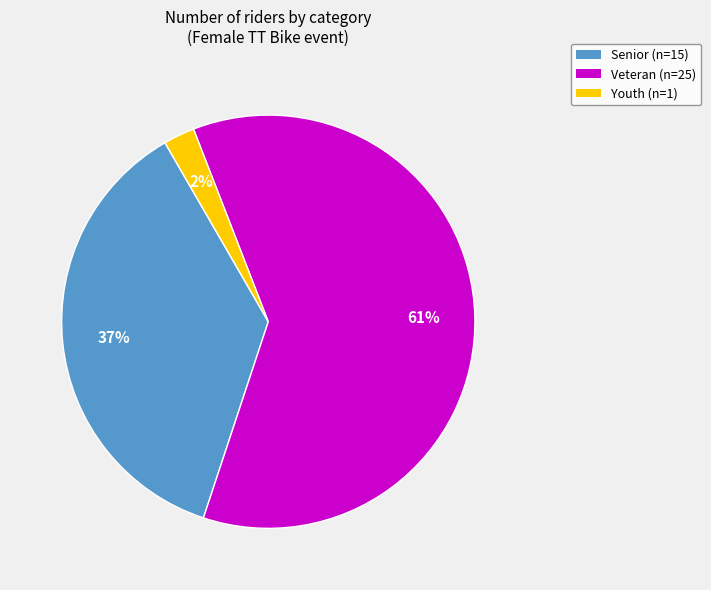

How many segments does this pie chart have?

3